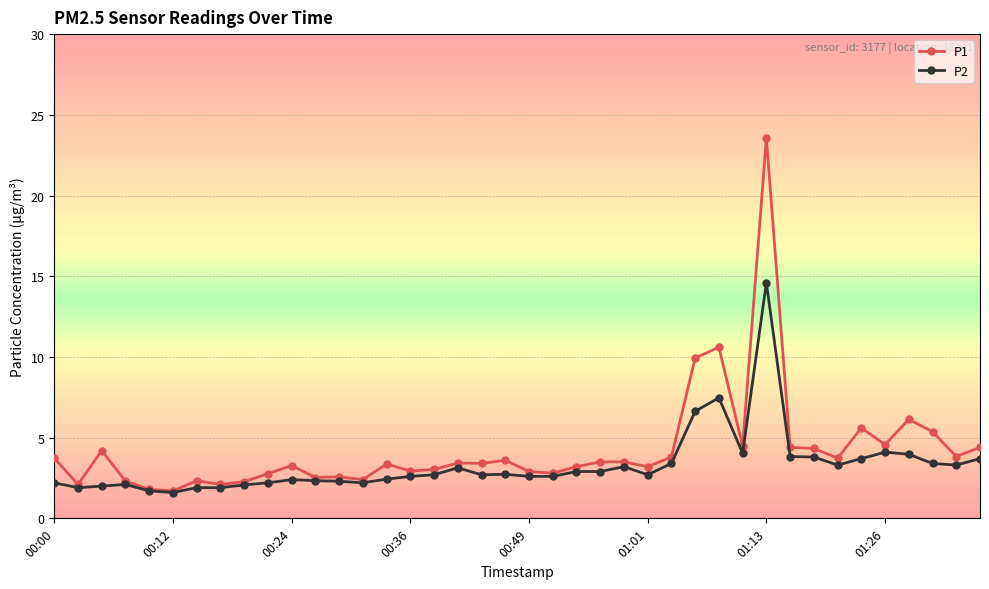

What is the minimum value shown in the chart?

1.6